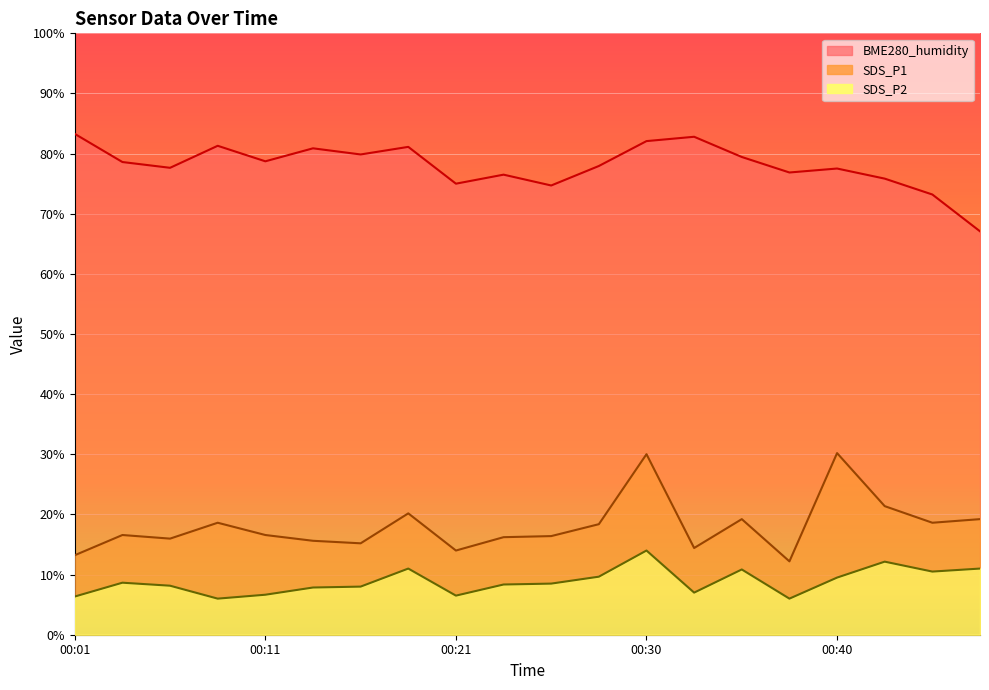

True or false: SDS_P2 has more than 0 interior local peaks.

True